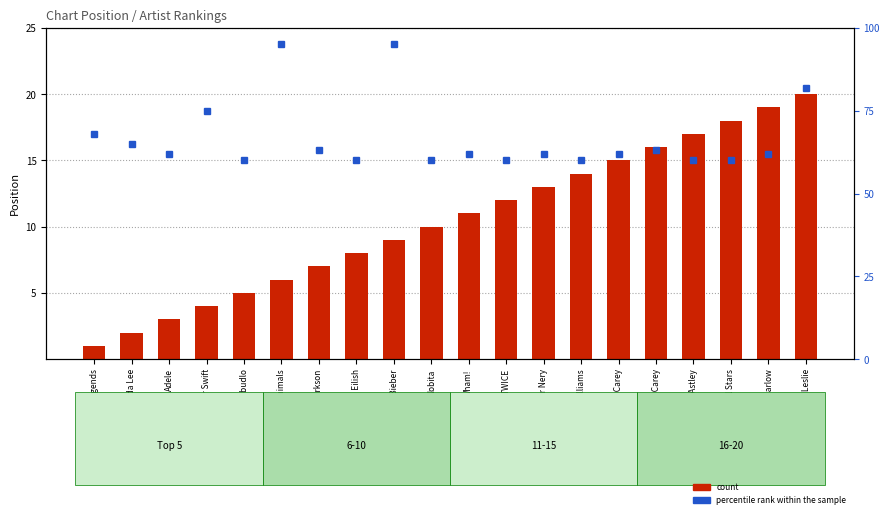

Are the bars grouped side by side (vs. stacked)?

Yes